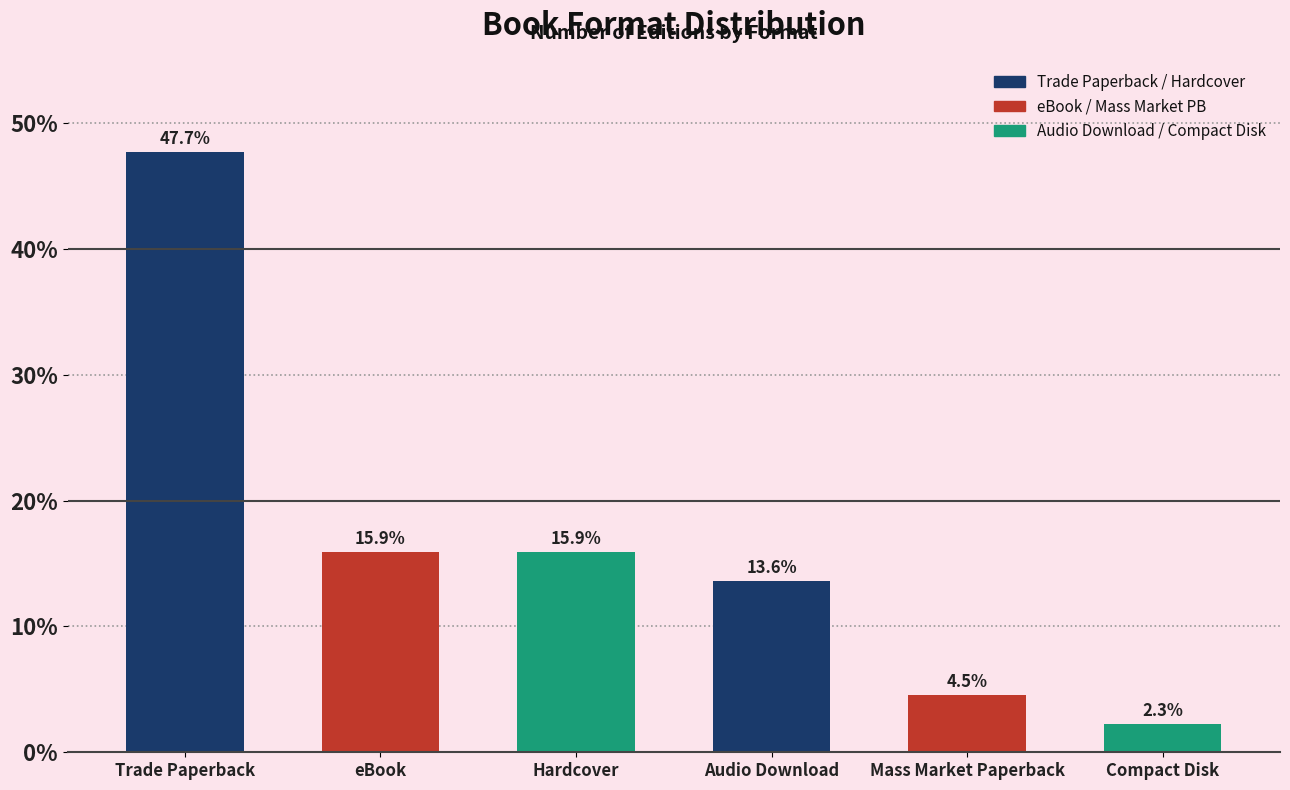

Which category has the lowest value across all series?

Compact Disk